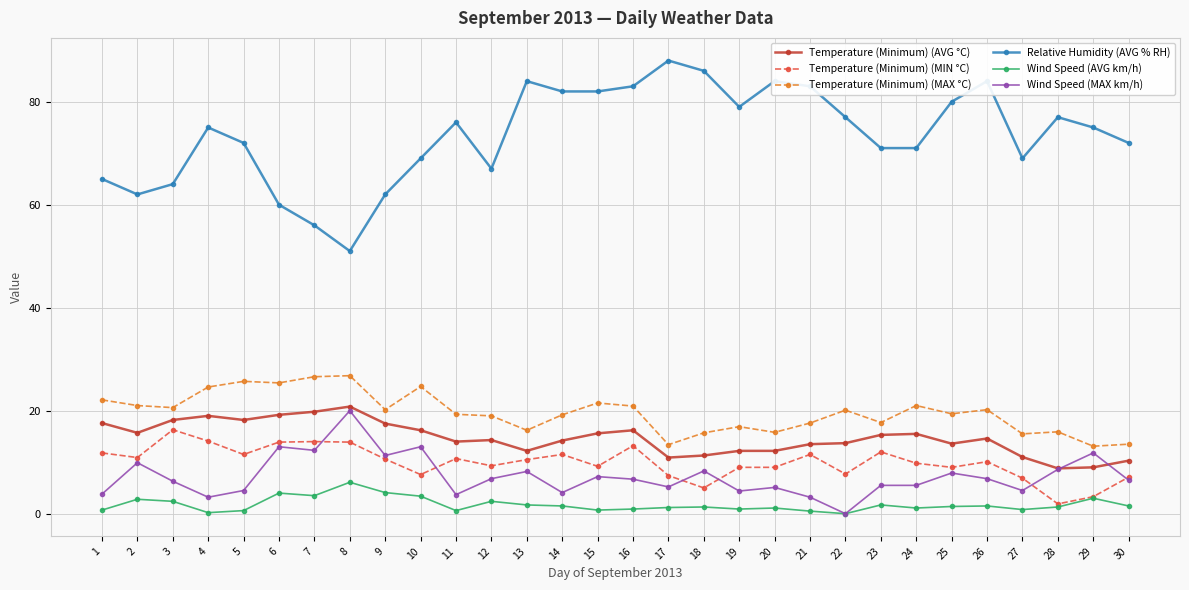

What is the value of the Temperature (Minimum) (AVG °C) point at the 17th from the left?

10.9